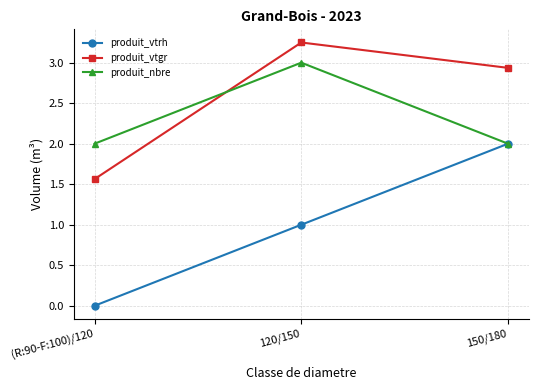

How many data points in produit_vtgr are above 2?

2